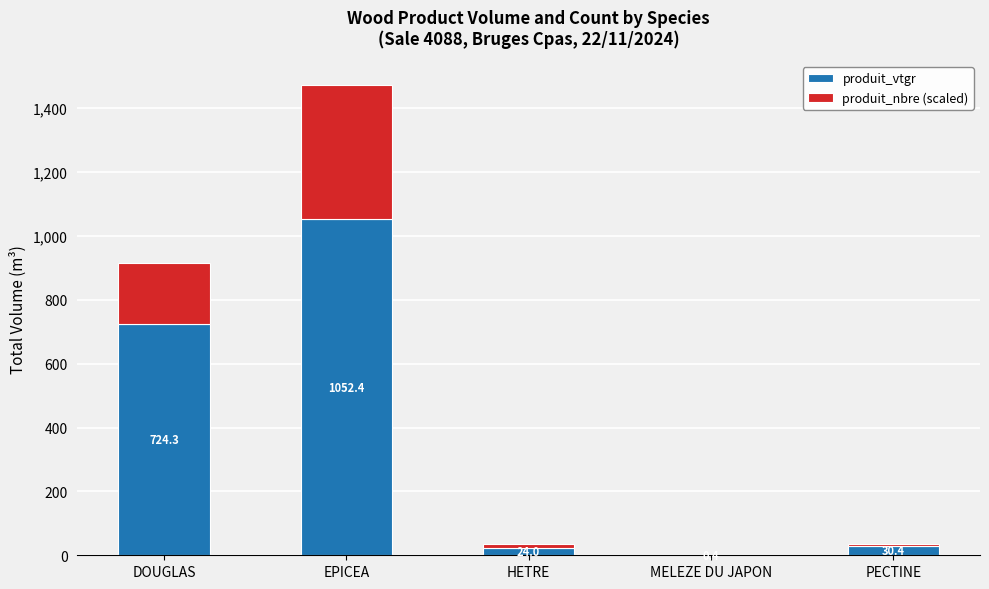

Is it true that produit_vtgr equals 24.0 at HETRE?

True